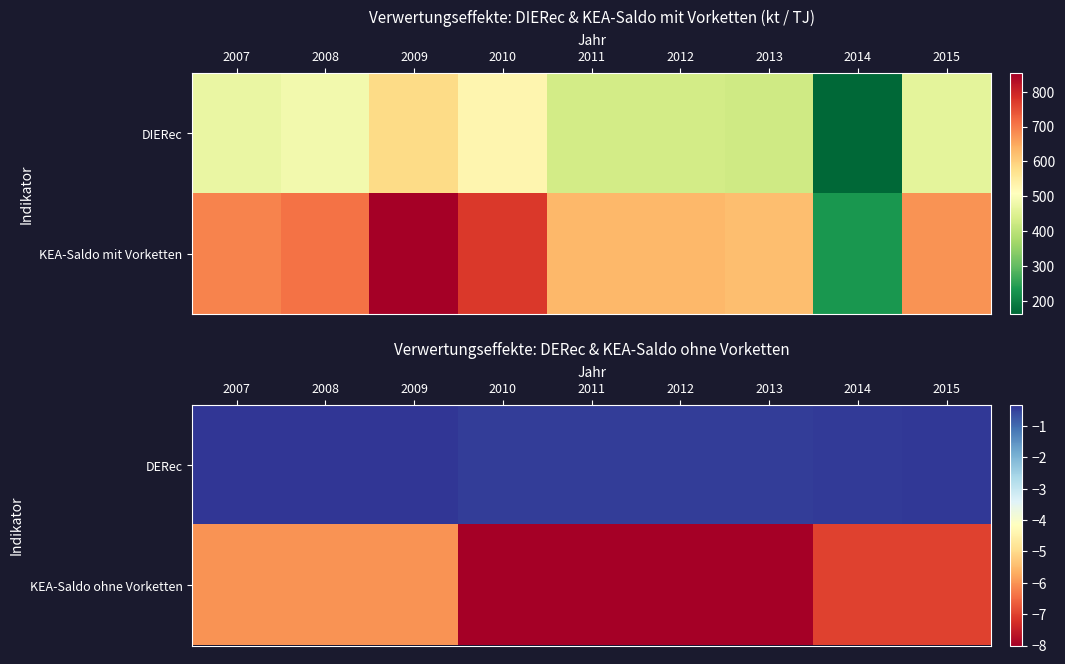

True or false: DERec has a value of -0.2 at 2009.

False